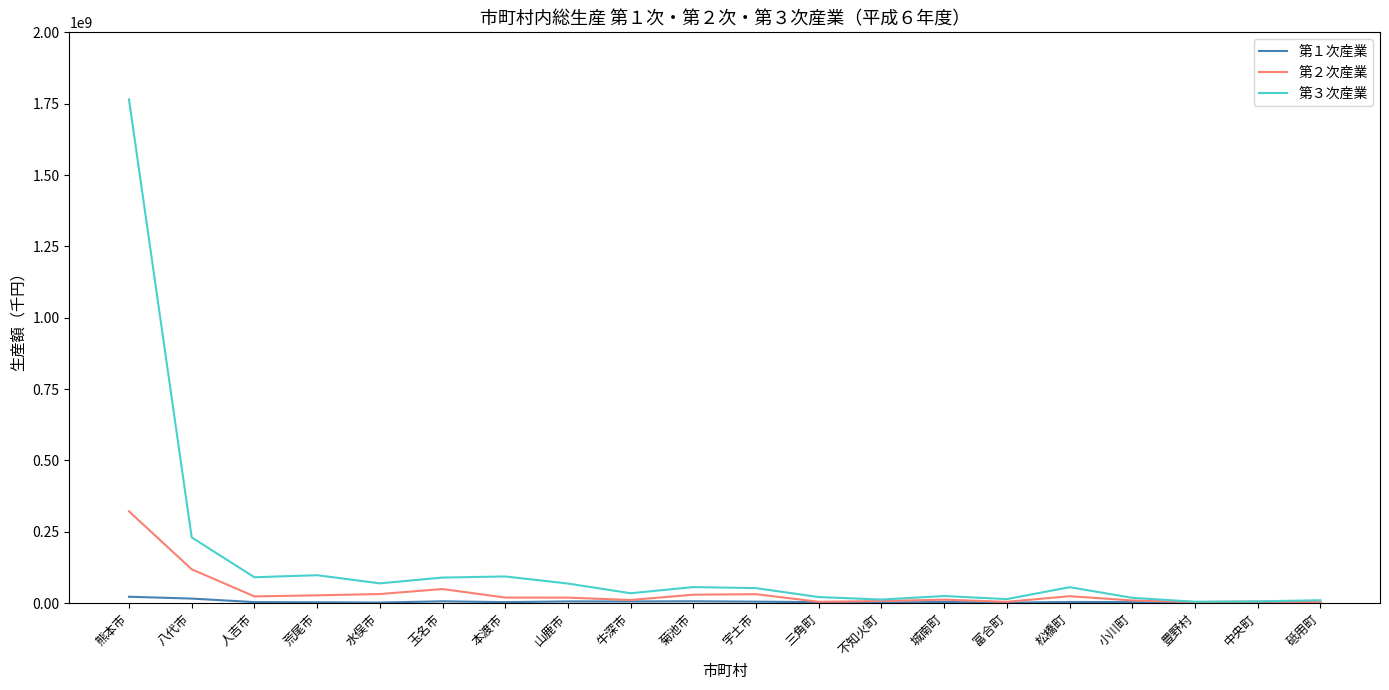

Which series has the largest range (max minus min)?

第３次産業